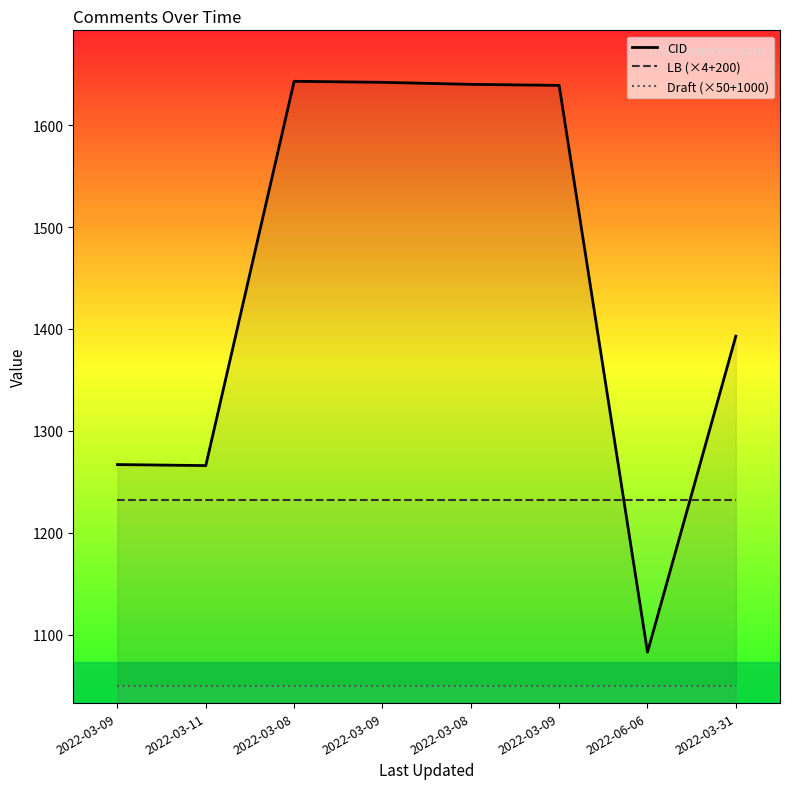

Rank the series at 2022-06-06 from lowest to highest value.

Draft (×50+1000), CID, LB (×4+200)